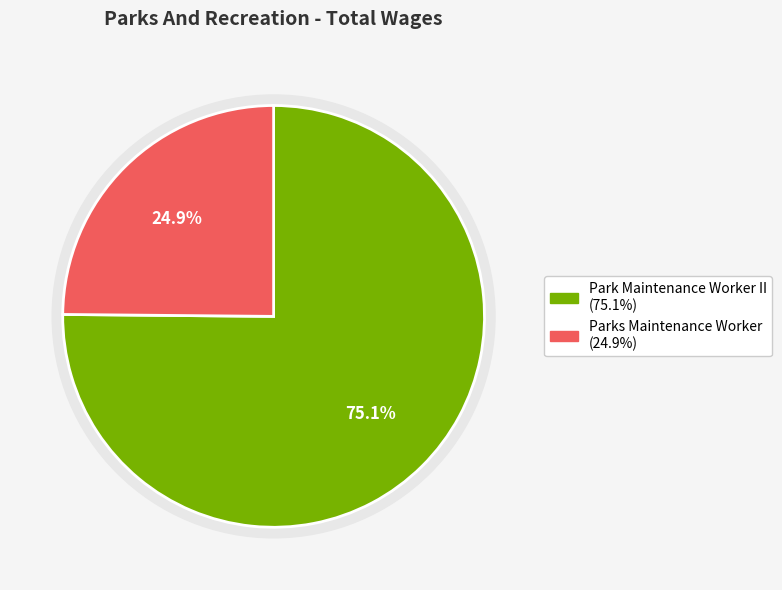

Does any single category account for the majority?

Yes